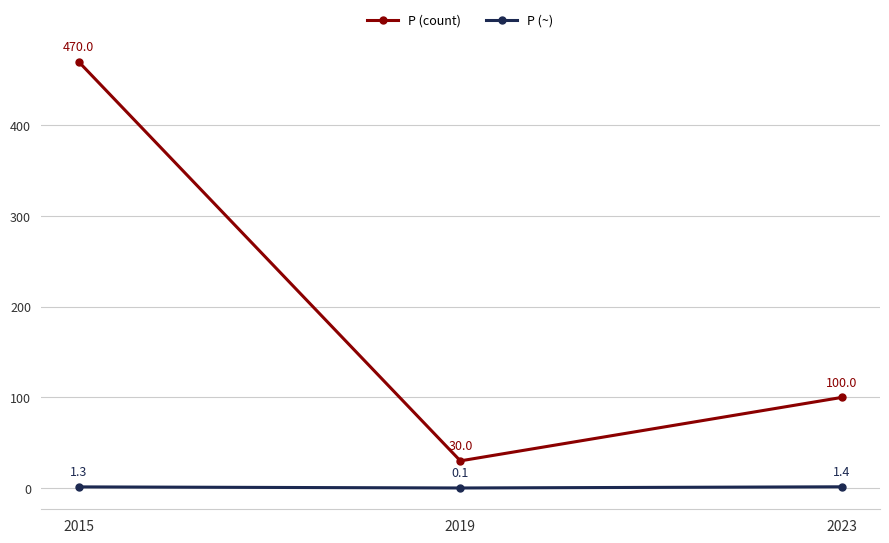

Is it true that P (count) equals 51.5 at 2019?

False